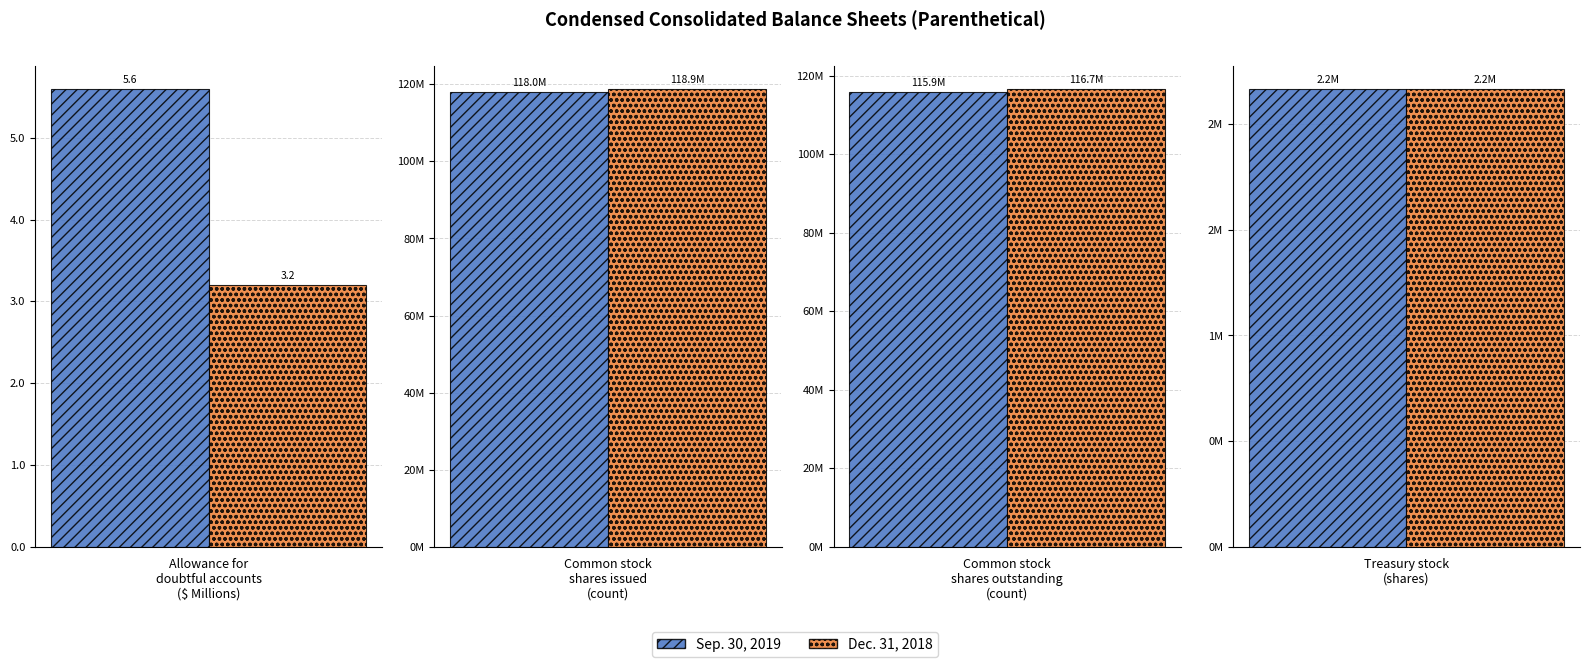

Are the bars grouped side by side (vs. stacked)?

Yes